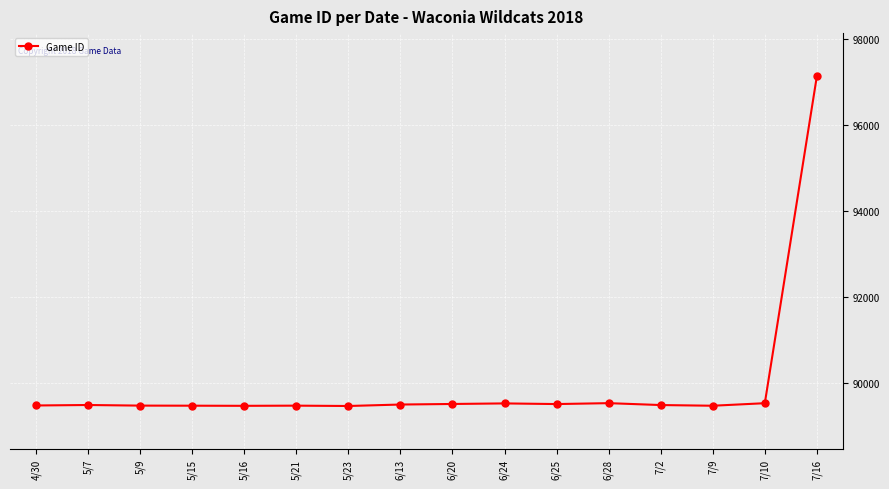

What is the maximum value shown in the chart?

97126